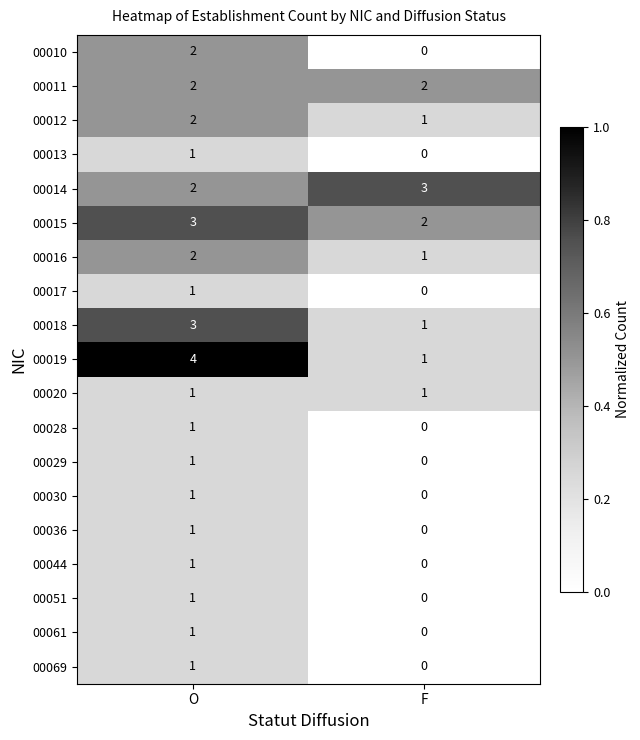

Where is 00036 nearest to the value 0?

F